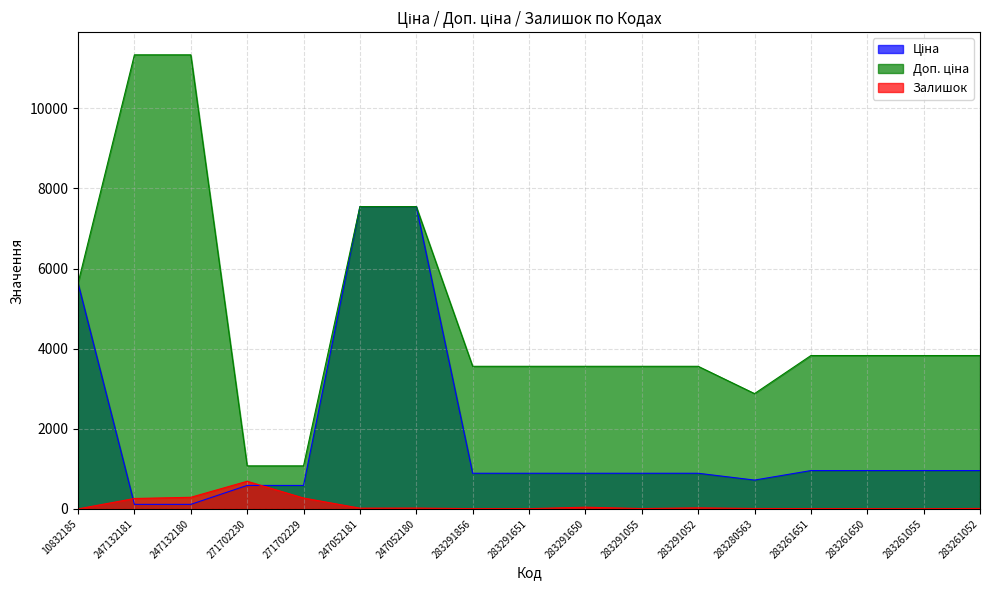

What are all the series names shown in the legend?

Ціна, Доп. ціна, Залишок